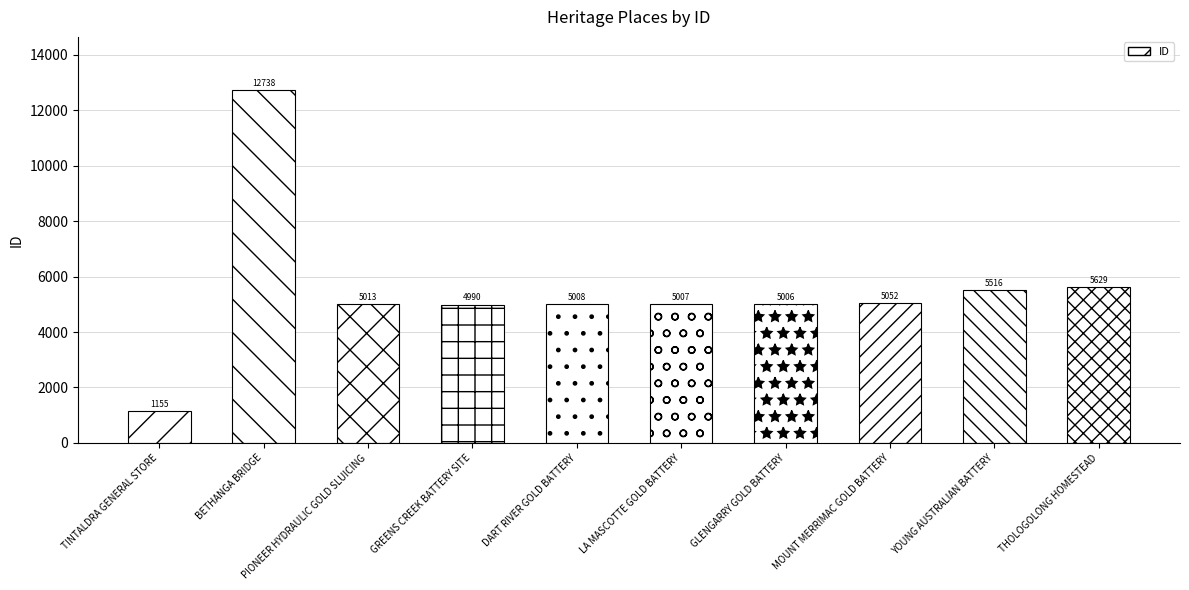

What is the difference between the second highest and minimum values?

4474